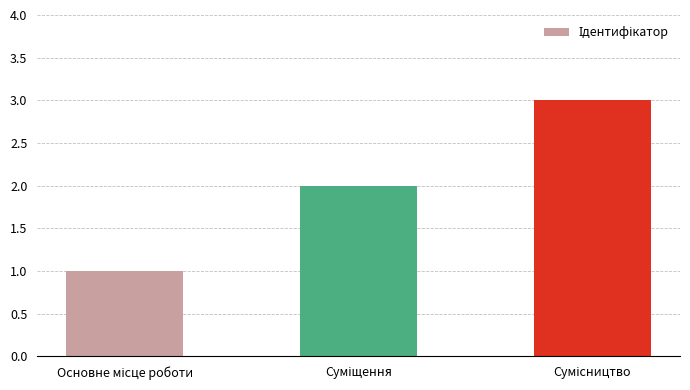

What is the sum of all values?

6